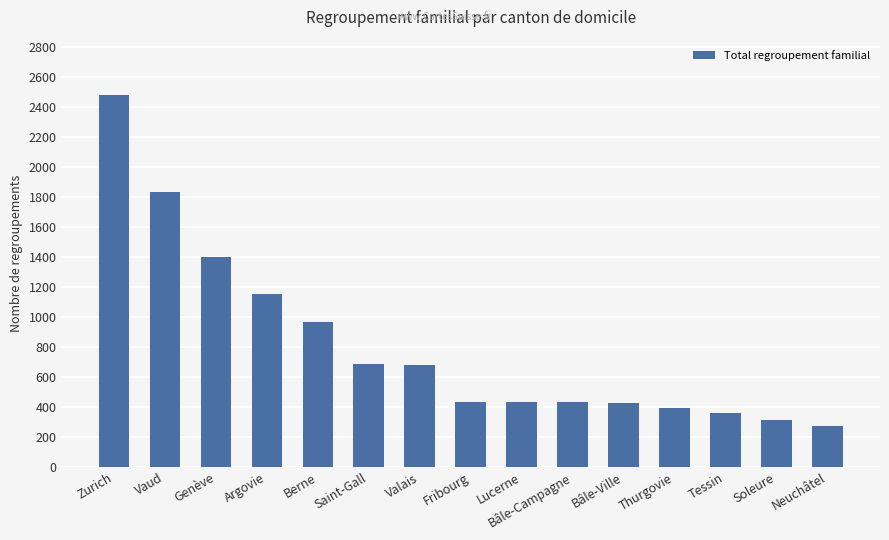

What is the label of the 11th bar from the right?

Berne